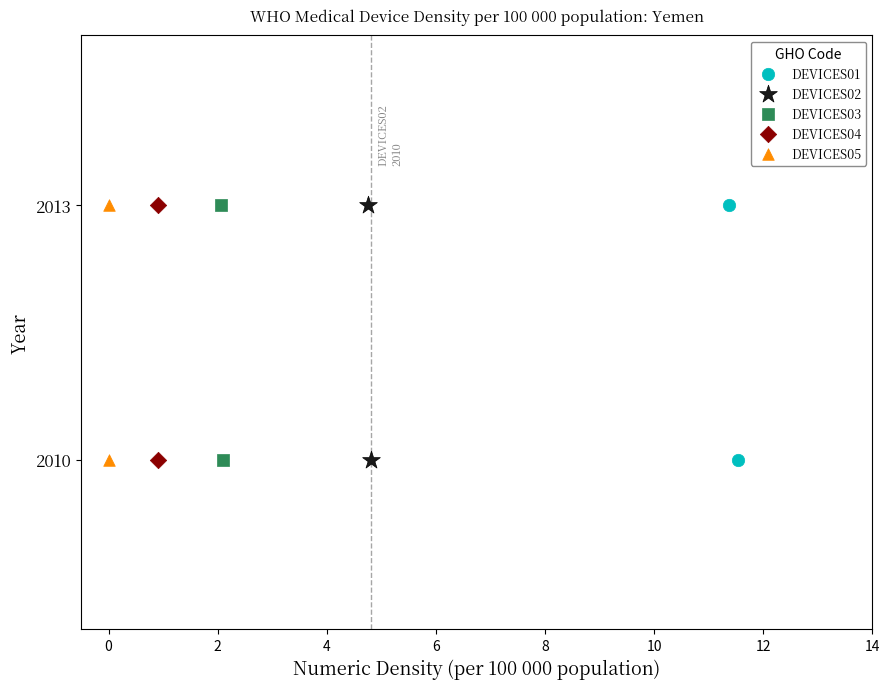

What are all the series names shown in the legend?

DEVICES01, DEVICES02, DEVICES03, DEVICES04, DEVICES05